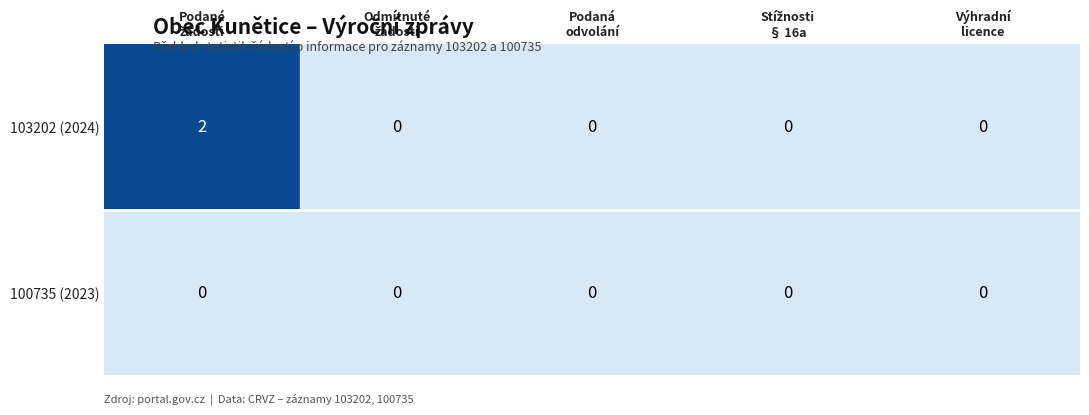

Between 100735 (2023) and 103202 (2024), which is larger?

103202 (2024)